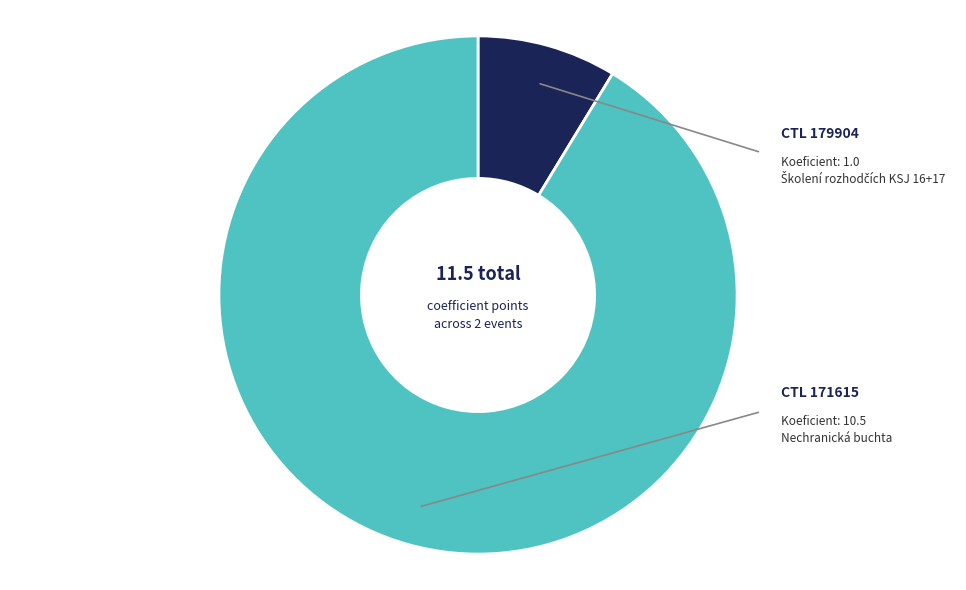

What is the largest slice in the pie chart?

Nechranická buchta